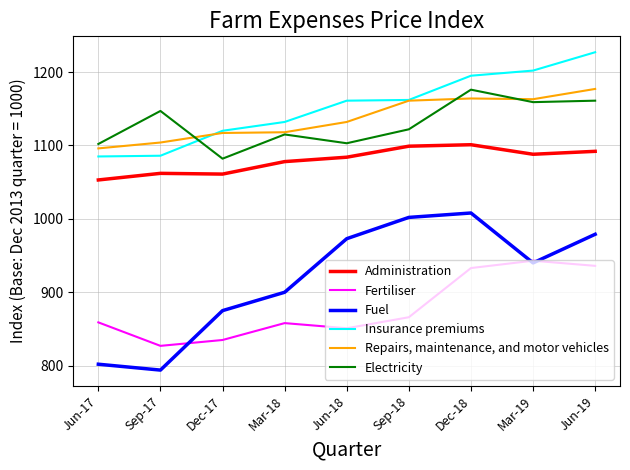

Which category has the highest value across all series?

Jun-19